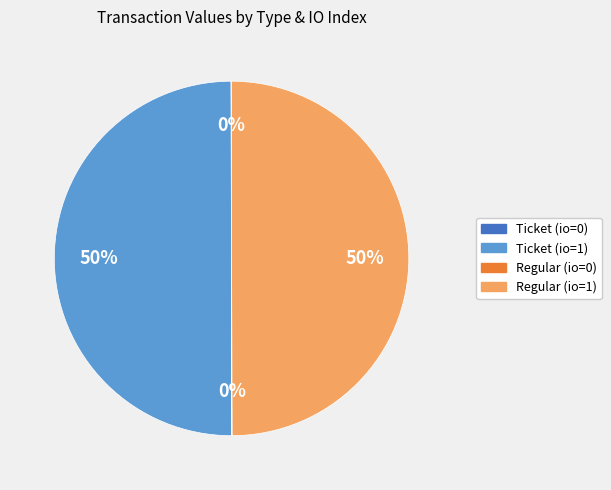

Is it true that Regular (io=1) is 50% of the pie?

True